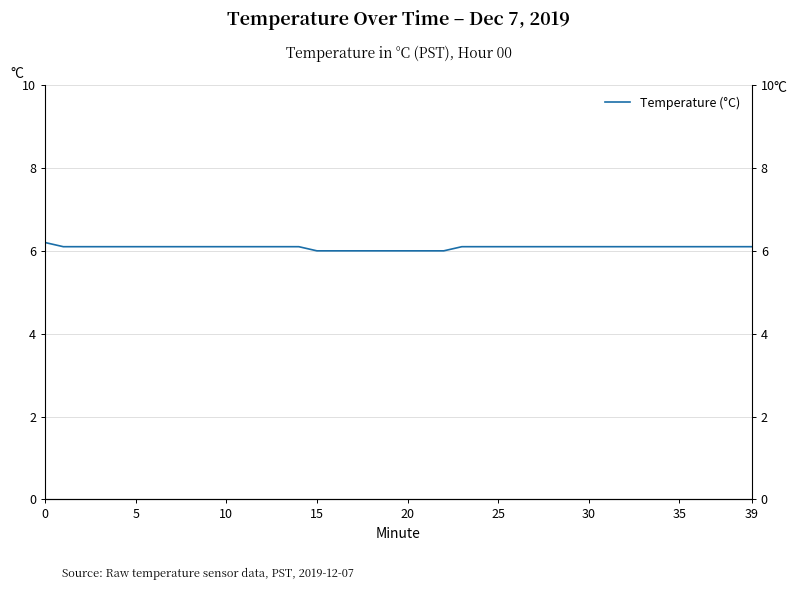

What is the difference between the maximum and minimum values?

0.2